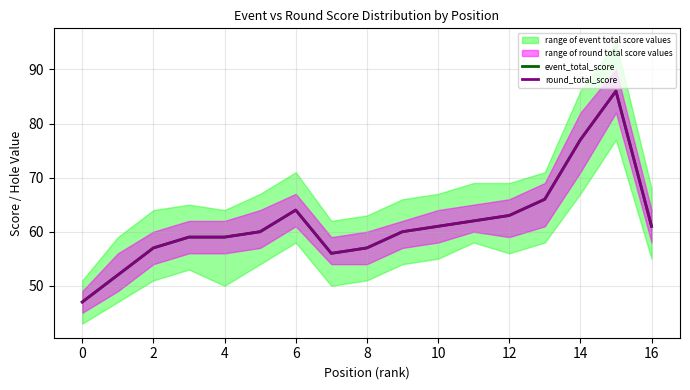

How many interior local peaks does the event_total_score series have?

2